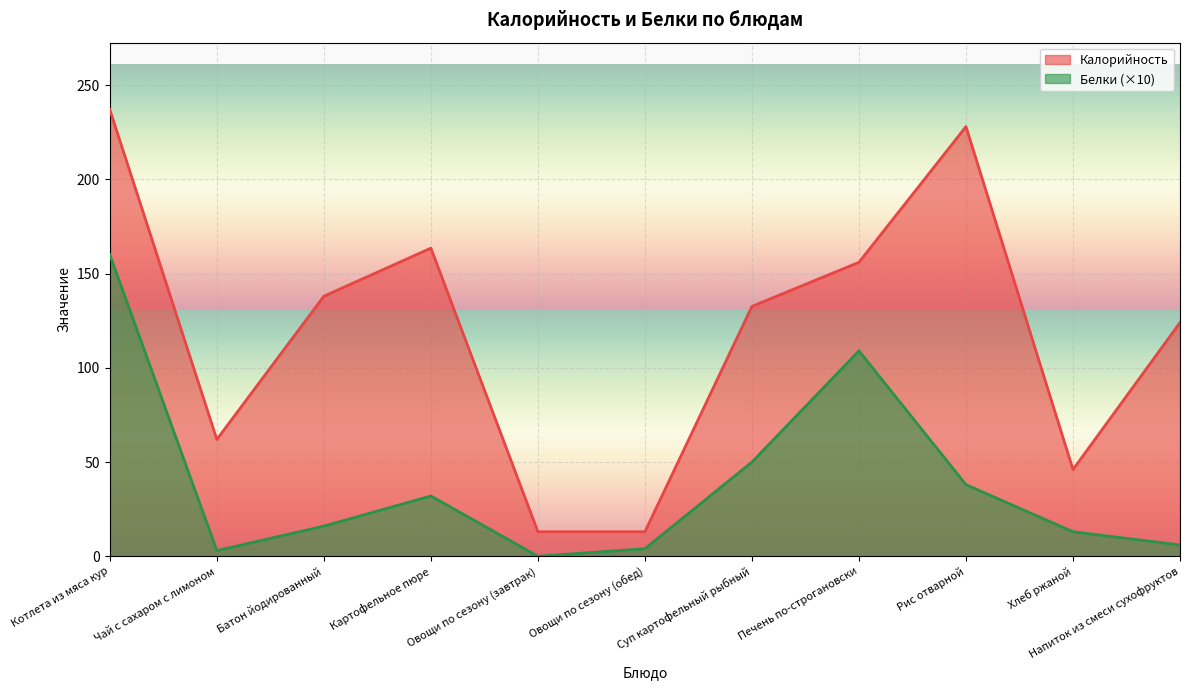

True or false: Калорийность and Белки cross at least once.

False